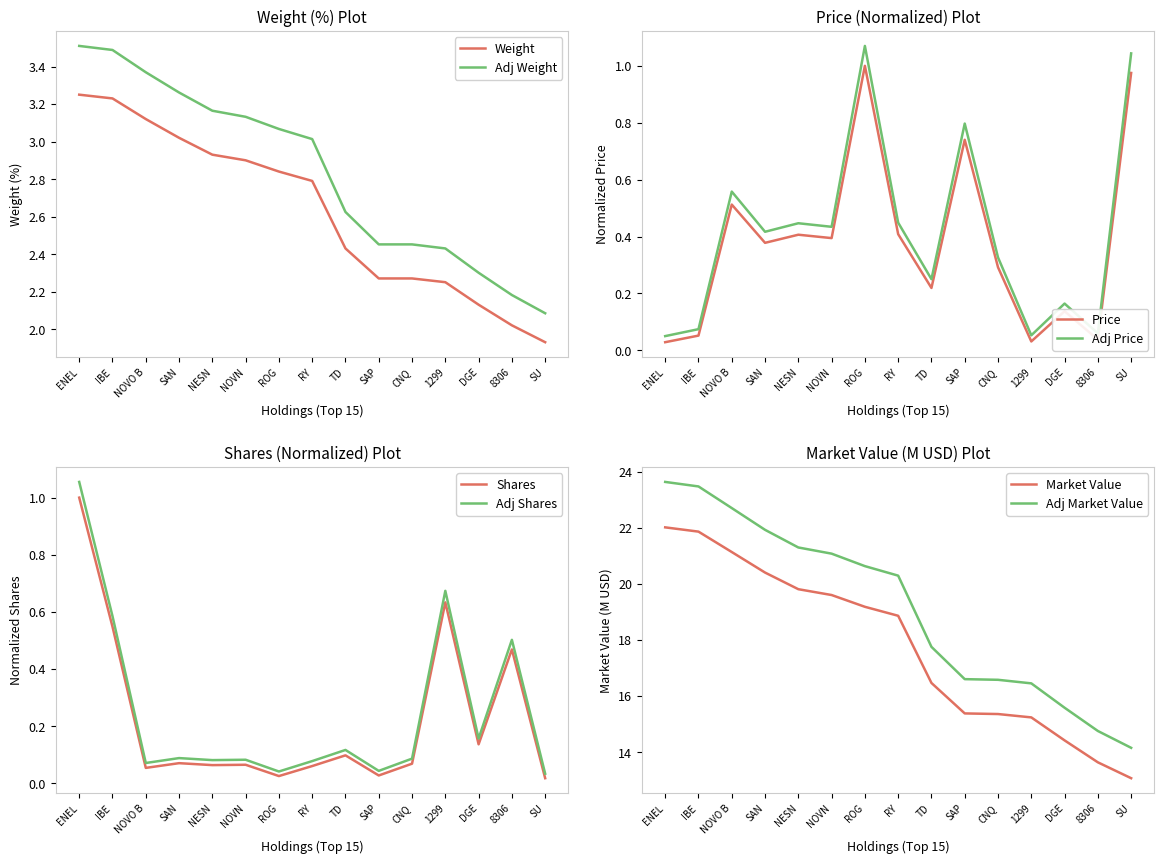

Where does the Weight series first go above 2?

ENEL